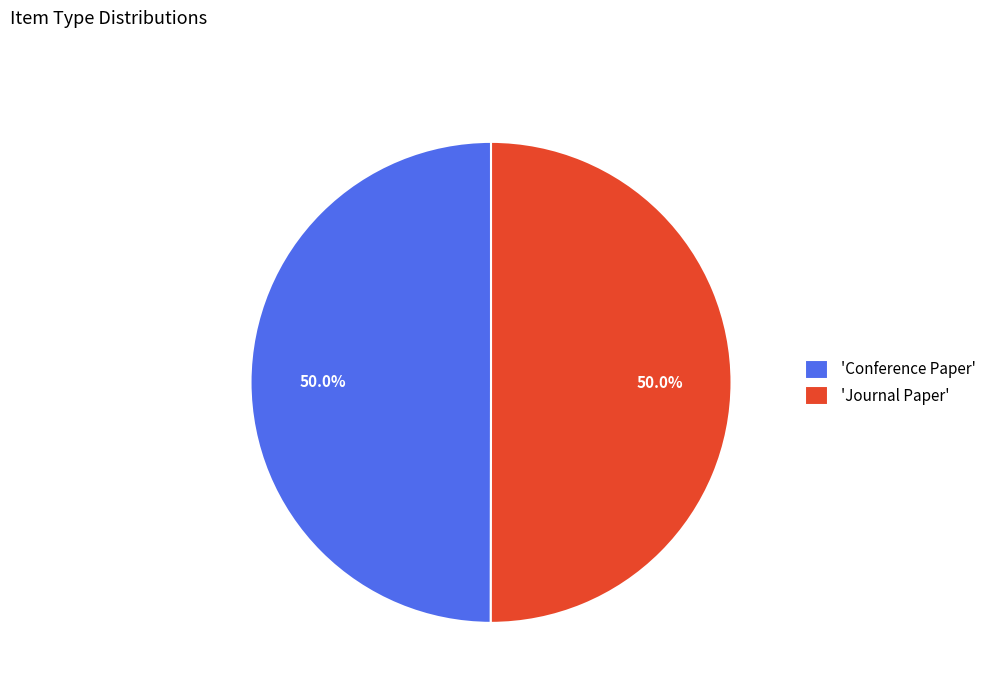

How much of the chart is everything except 'Conference Paper'?

50.0%